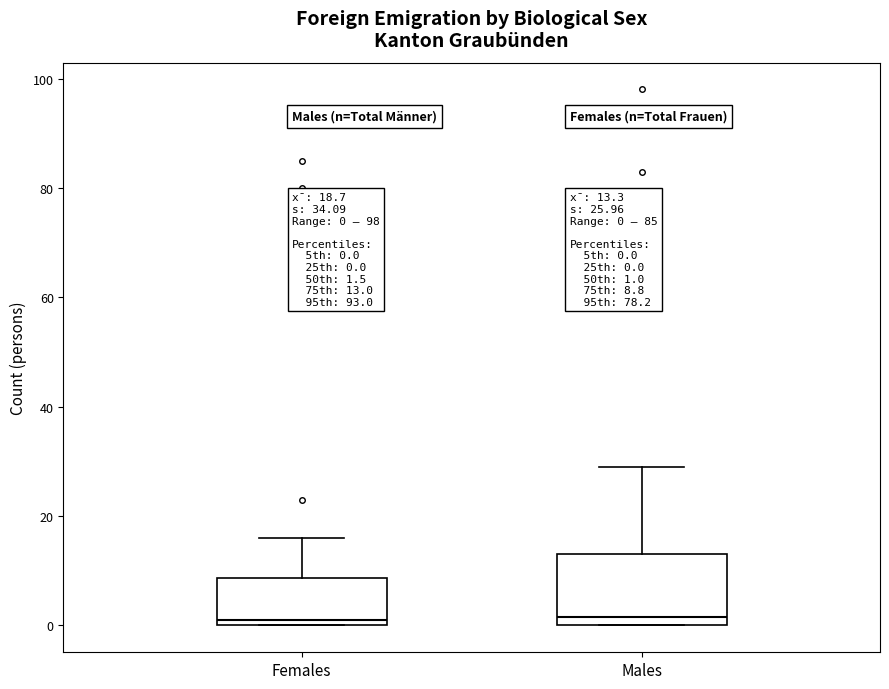

Comparing the boxes themselves (not the whiskers), which one is the tallest?

Males